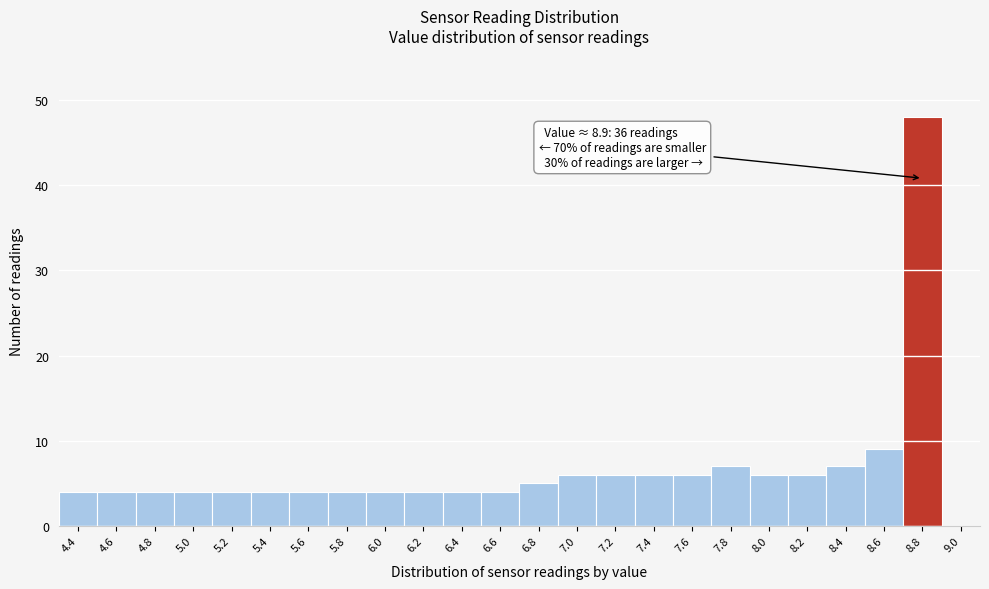

Reading left to right, what are all the values shown in this chart?

4.4=4	4.6=4	4.8=4	5.0=4	5.2=4	5.4=4	5.6=4	5.8=4	6.0=4	6.2=4	6.4=4	6.6=4	6.8=5	7.0=6	7.2=6	7.4=6	7.6=6	7.8=7	8.0=6	8.2=6	8.4=7	8.6=9	8.8=48	9.0=0